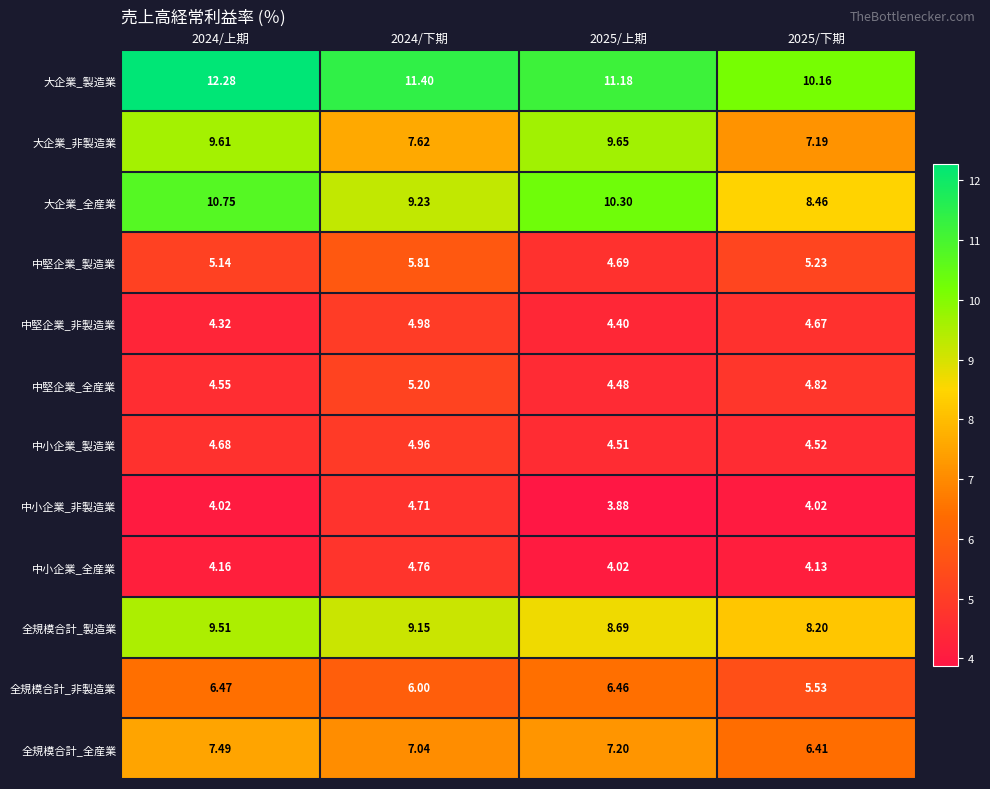

What is the total value across all series at 2024/上期?

83.0